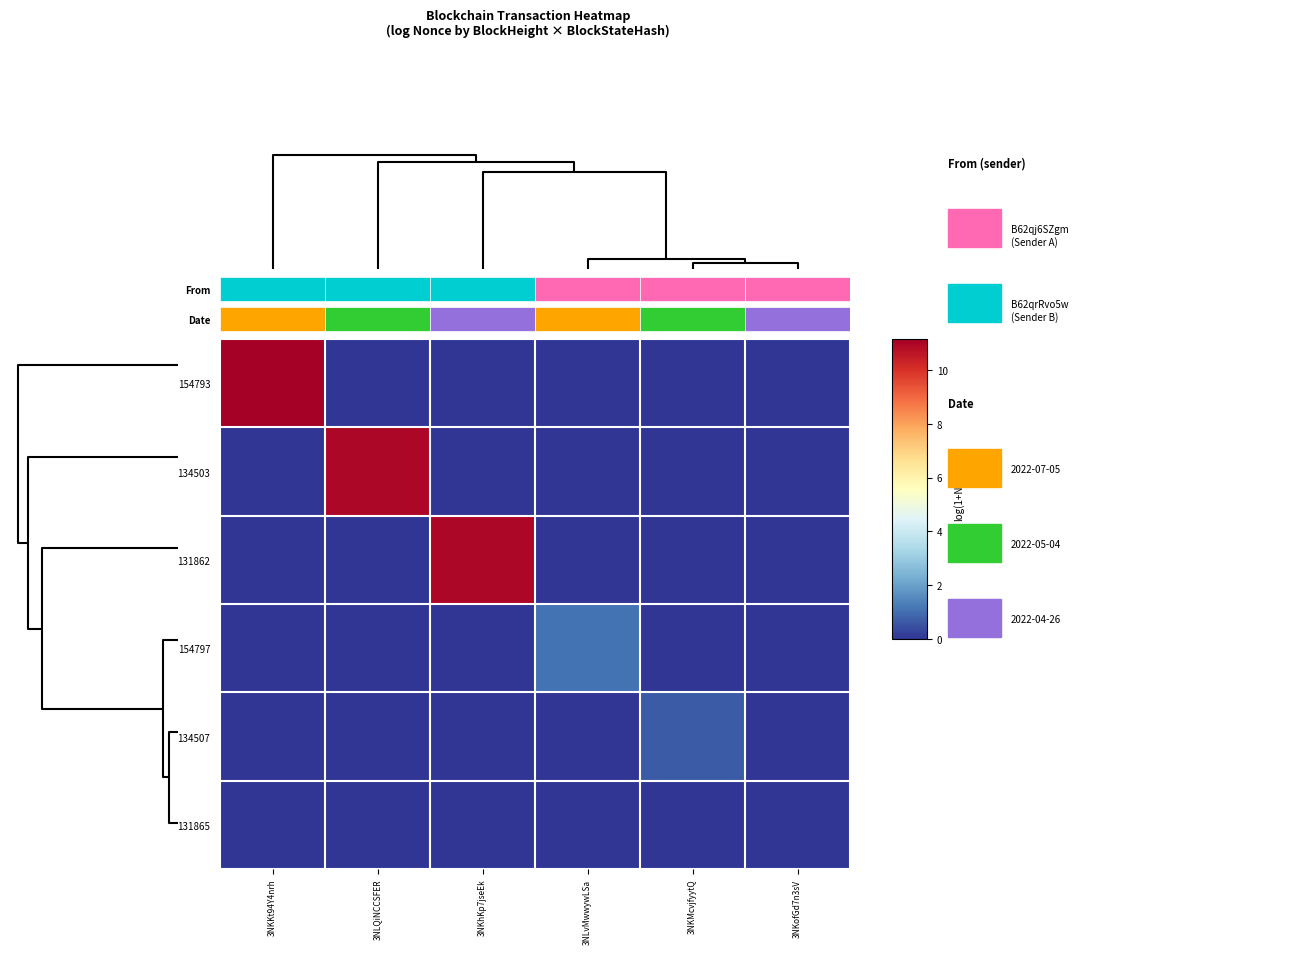

Rank the series at 3NKMcvjfyytQ from highest to lowest value.

134507, 154793, 134503, 131862, 154797, 131865